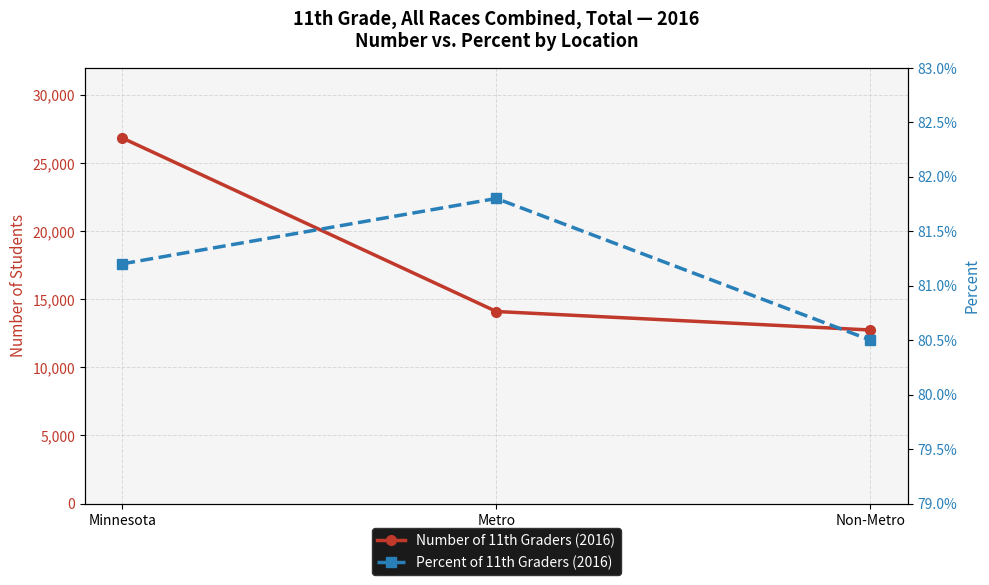

Rank the series by their average value, from lowest to highest.

Percent of 11th Graders (2016), Number of 11th Graders (2016)